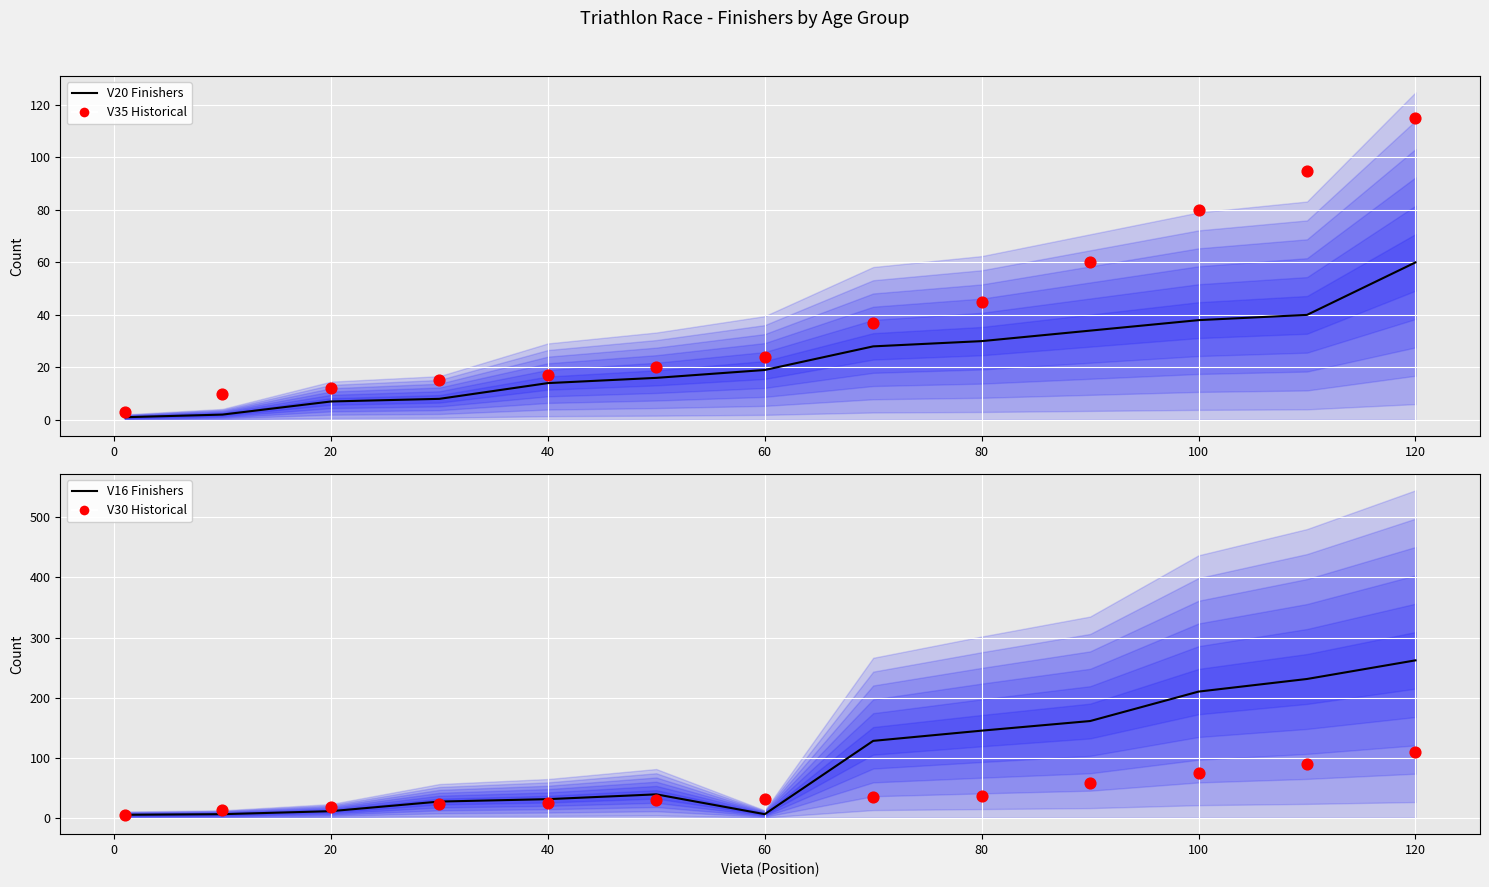

Is the value of V30 (historical) at −20 greater than the value of V20 (line) at 11?

No